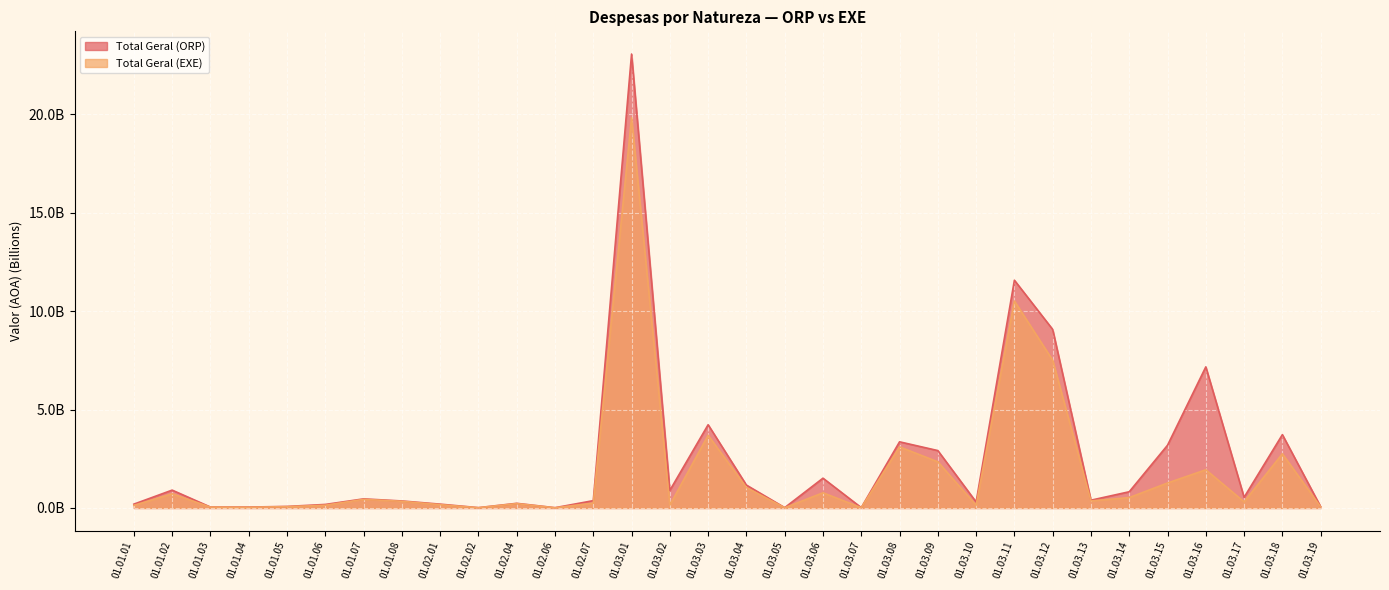

At which category does the chart reach its peak across all series?

01.03.01